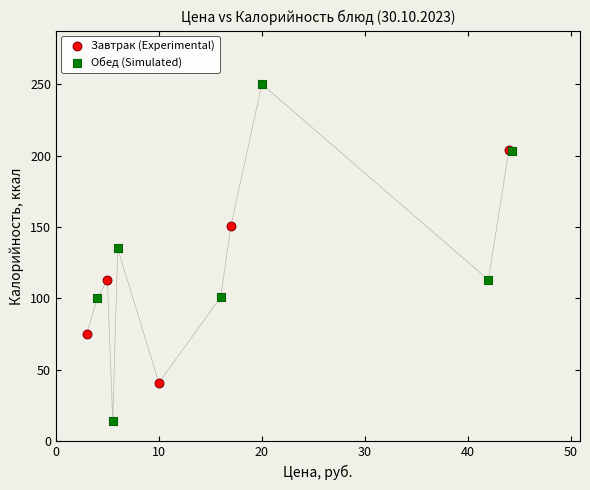

Which series has the largest Y range (max minus min)?

Обед (Simulated)